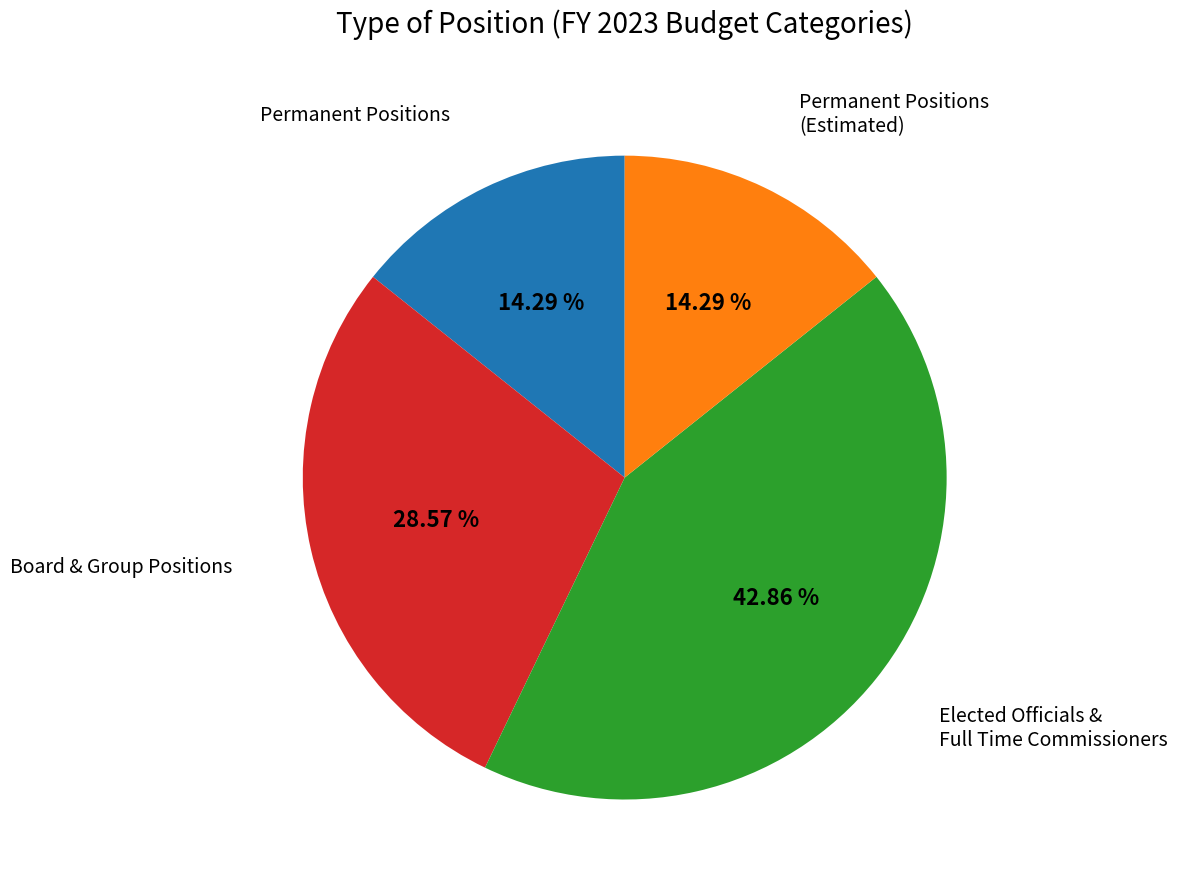

To the nearest percent, what is the difference between the largest and smallest slice percentages?

29%